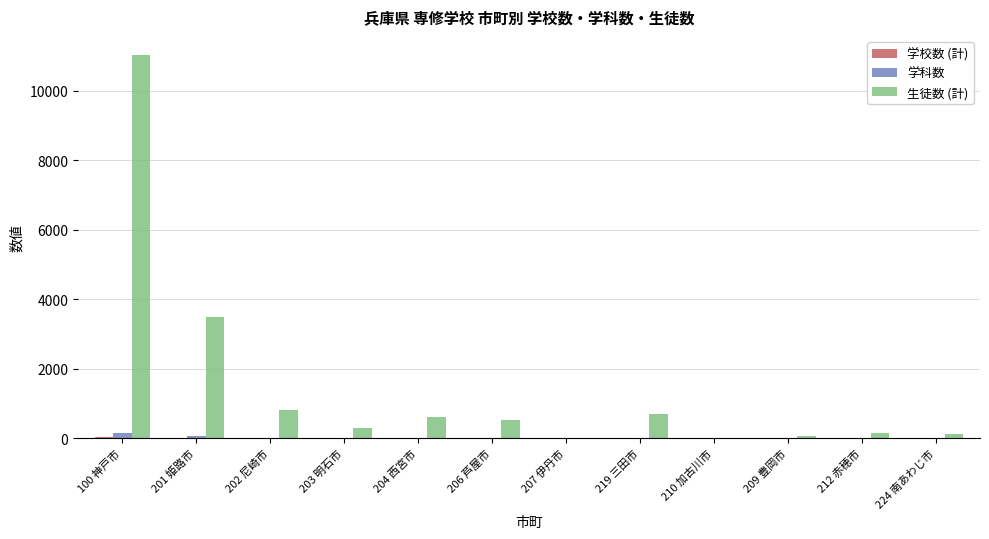

Which series changed the most between 100 神戸市 and 224 南あわじ市?

生徒数 (計)